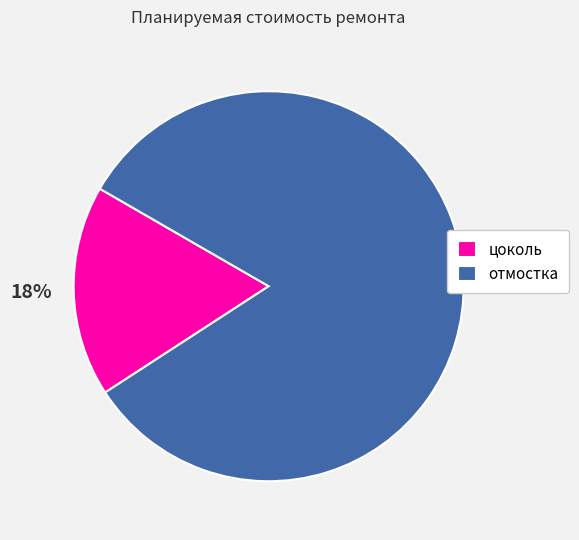

Which slice is the smallest?

цоколь